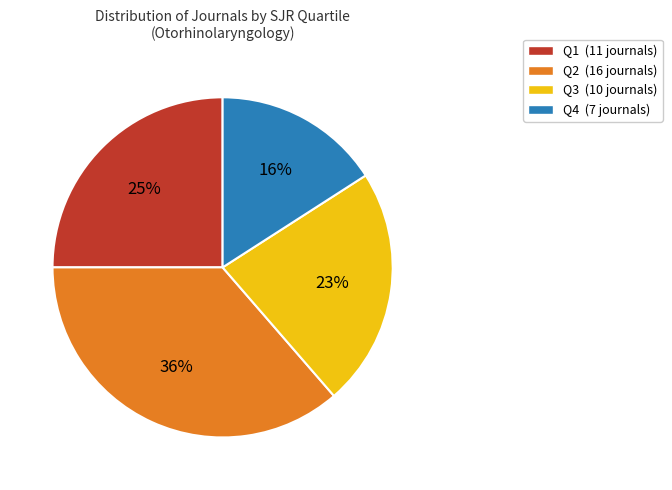

Is it true that Q2 is 49% of the pie?

False